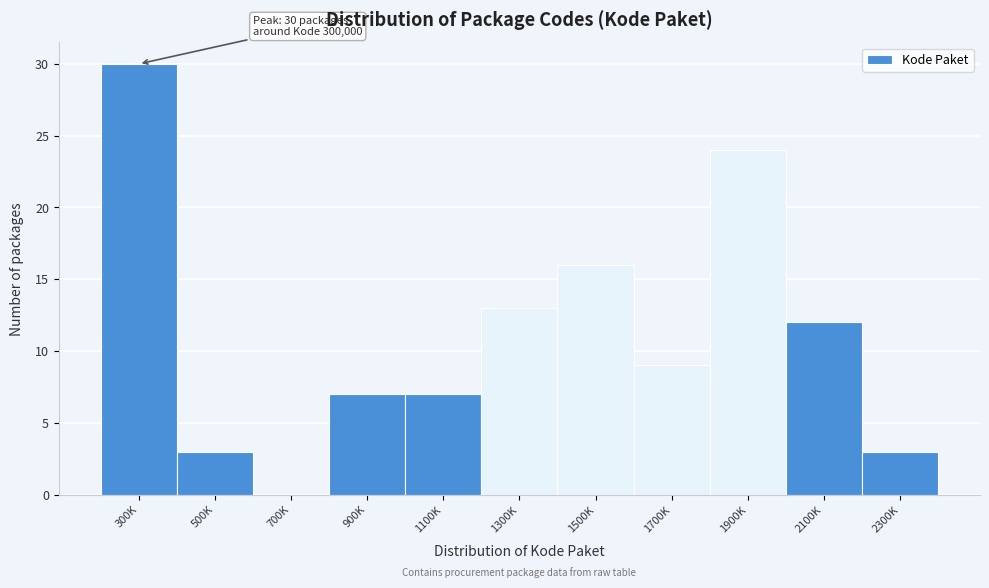

Reading left to right, extract all data points from this chart.

300K=30	500K=3	700K=0	900K=7	1100K=7	1300K=13	1500K=16	1700K=9	1900K=24	2100K=12	2300K=3